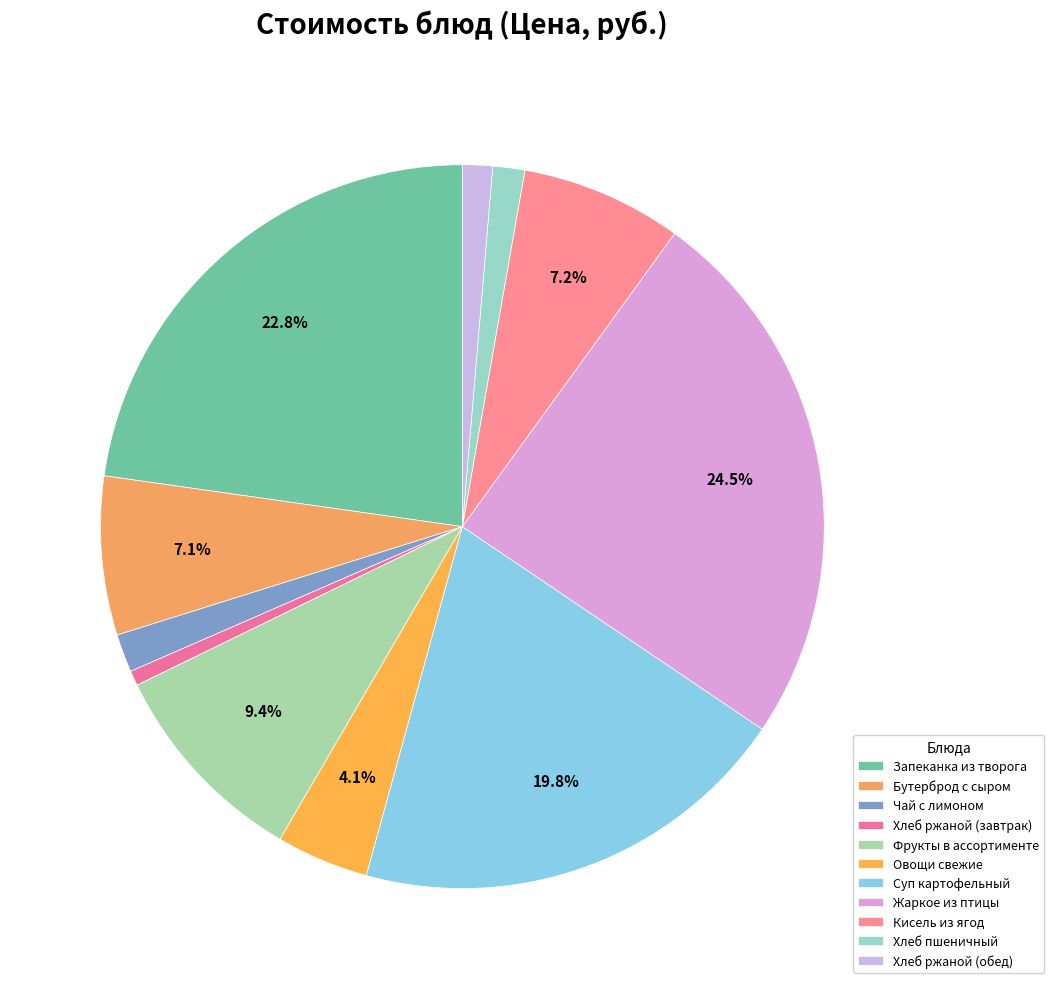

How many slices are in this pie chart?

11